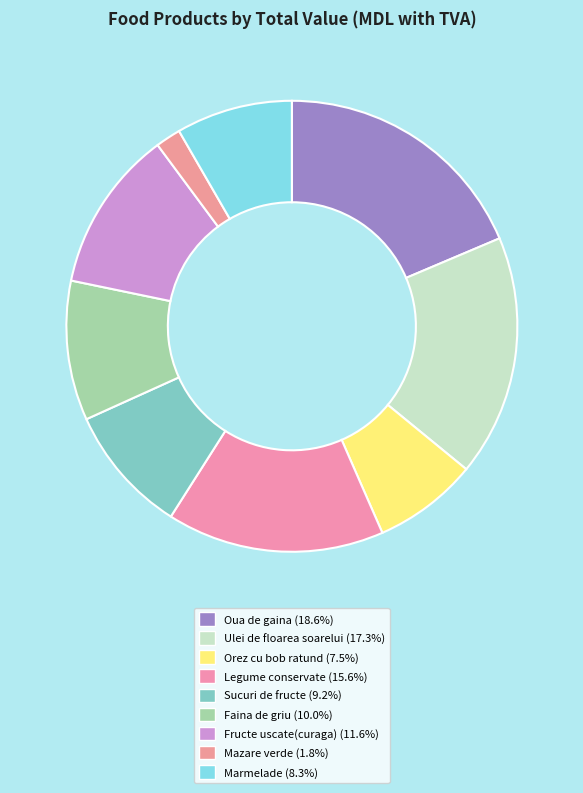

Count the number of slices in the pie.

9